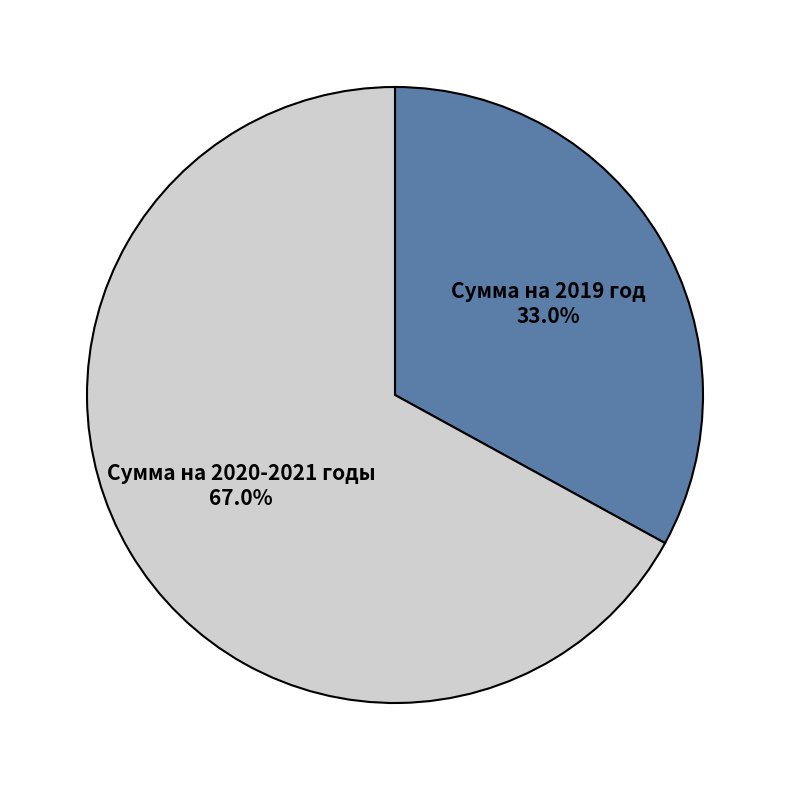

How much of the chart is everything except Сумма на 2020-2021 годы?

33.0%